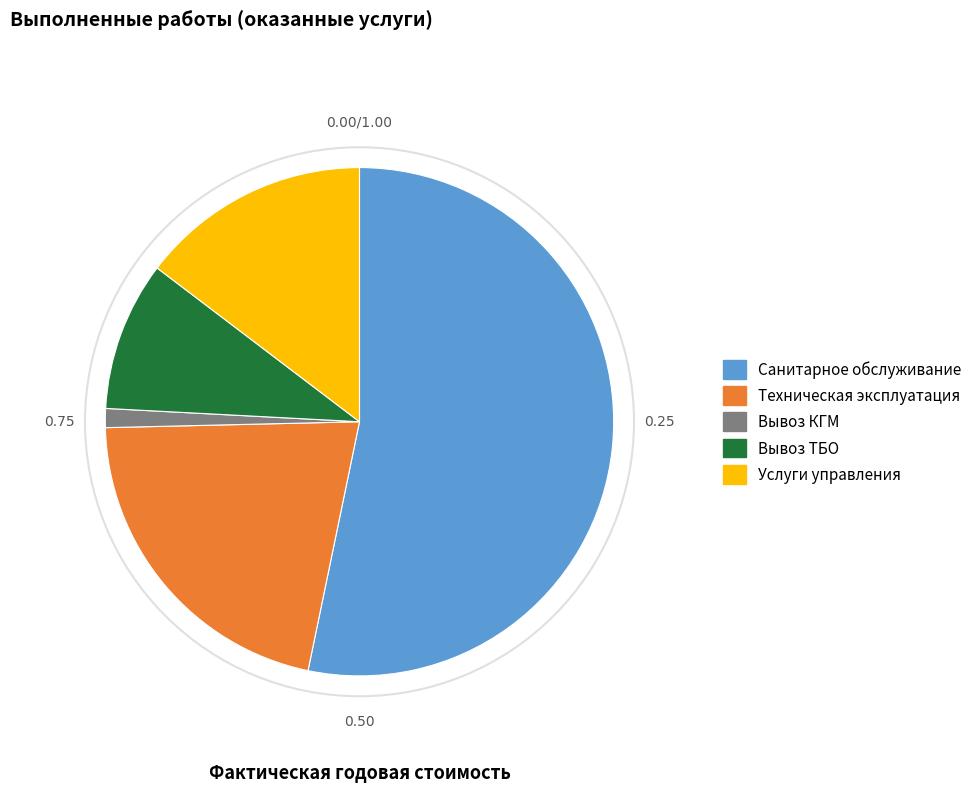

Do Услуги управления and Вывоз ТБО together represent more than half of the pie?

No